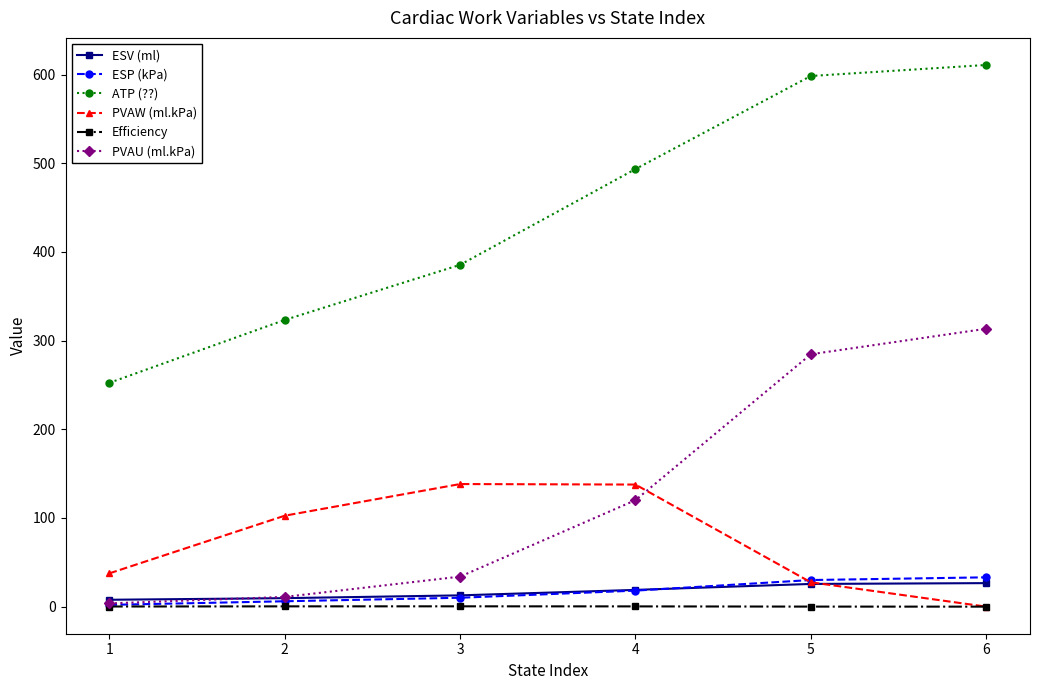

Which series has the largest total across all categories?

ATP (??)